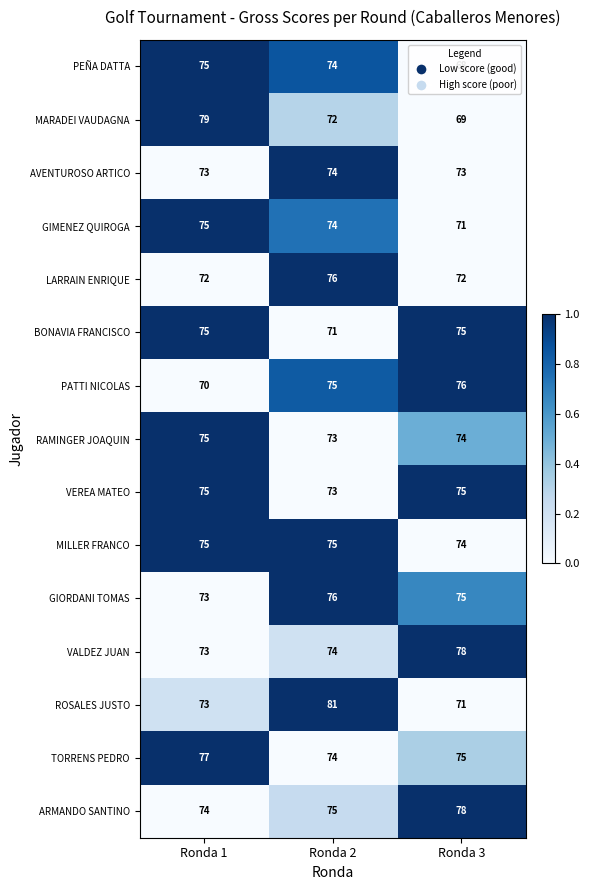

The VEREA MATEO series shows 128 at Ronda 3. True or false?

False